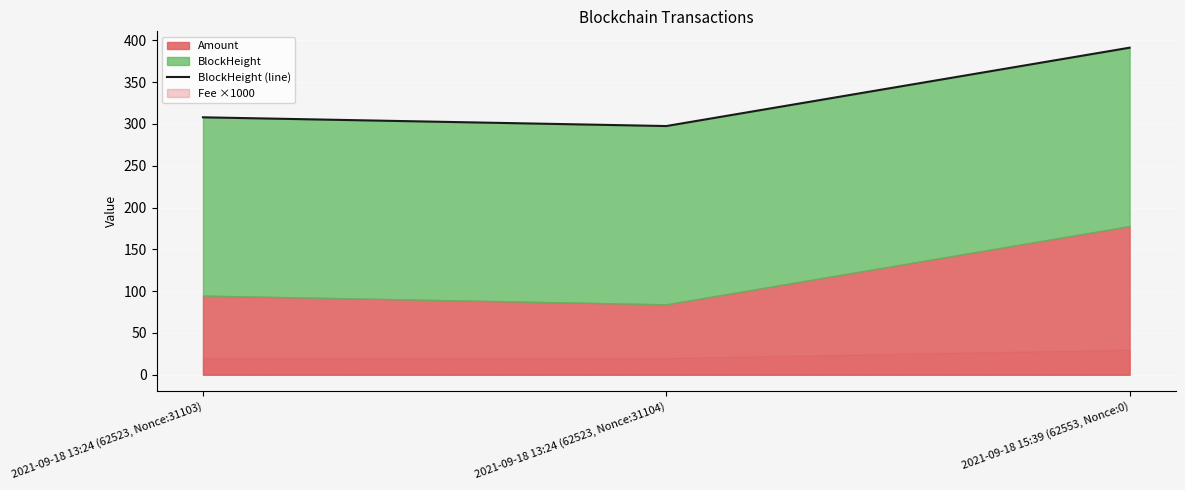

What is the difference between the second highest and minimum values?

10.4